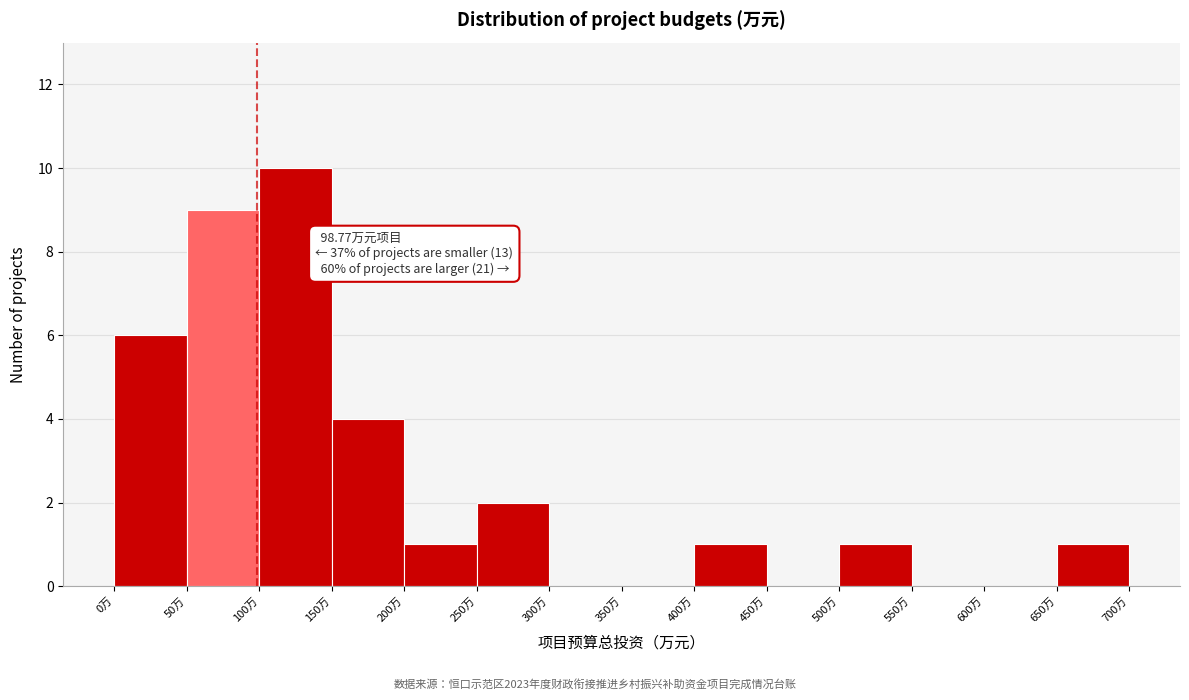

Over which range of the x-axis is the bar tallest?

100 to 150